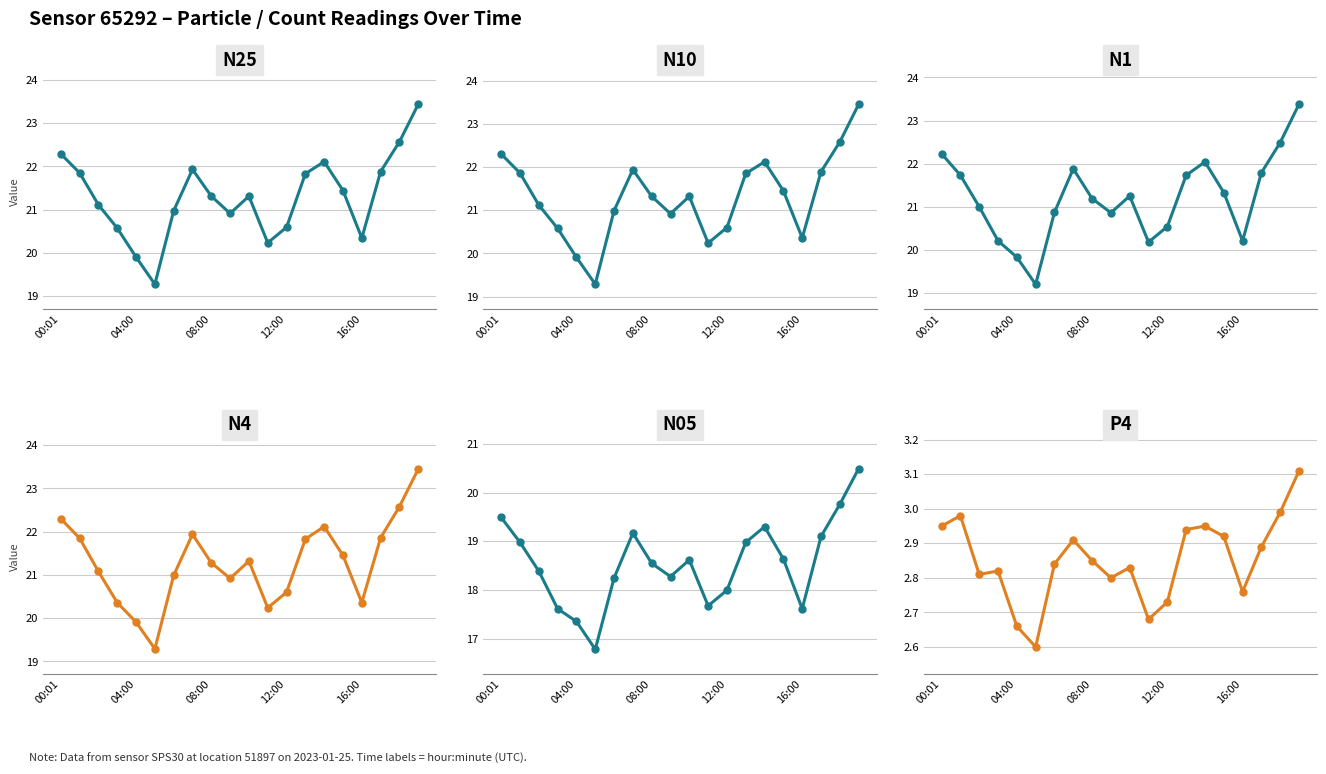

How many data points in N10 are less than 21?

8